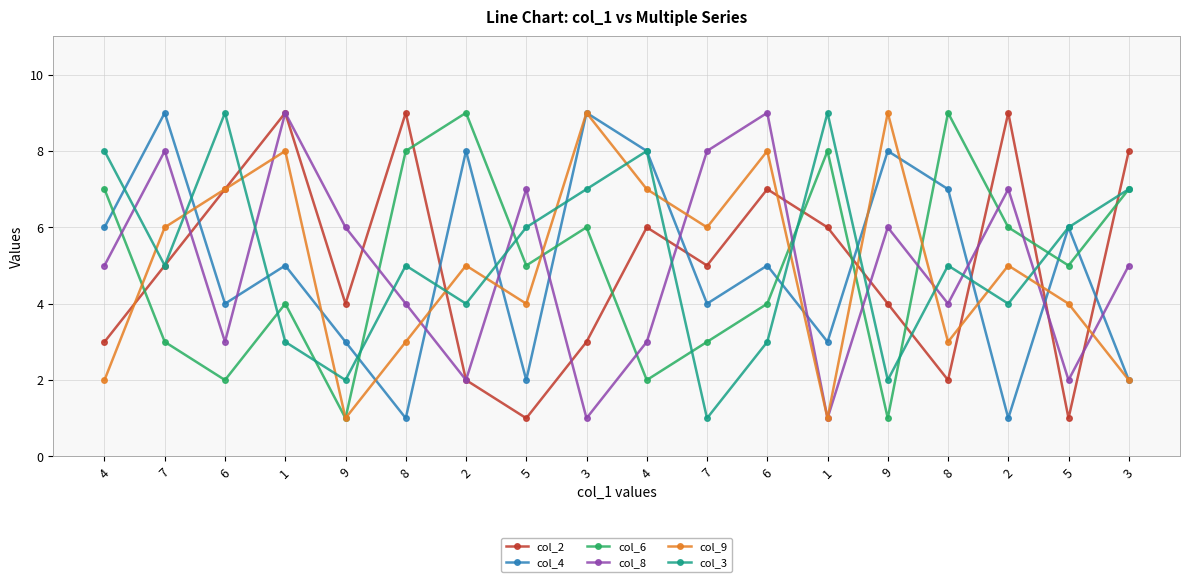

What are all the series names shown in the legend?

col_2, col_4, col_6, col_8, col_9, col_3